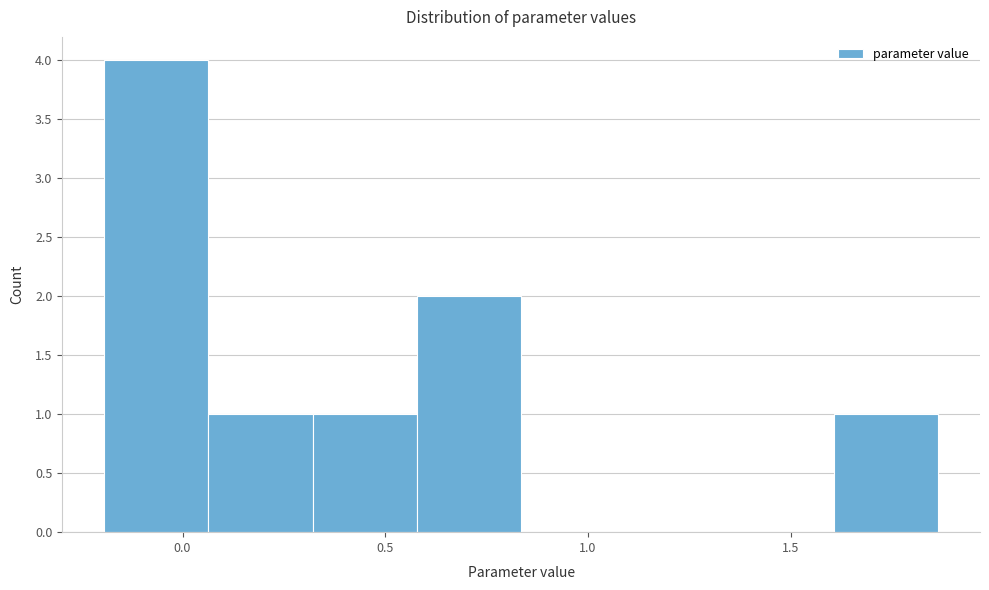

Over which range of the x-axis is the bar tallest?

-0.20 to 0.05